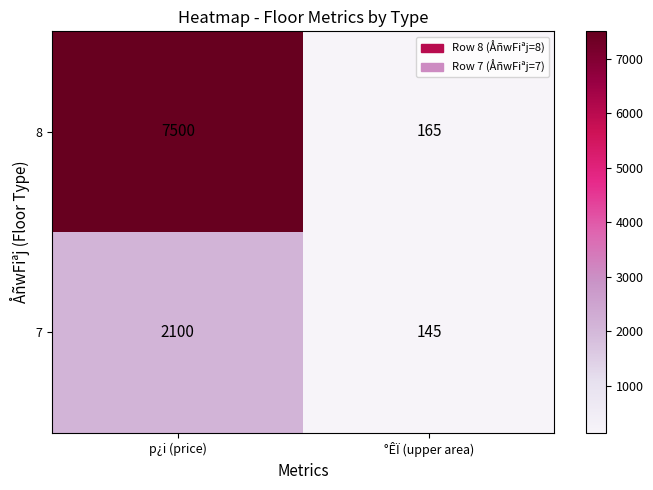

Which series has the widest spread of values?

8